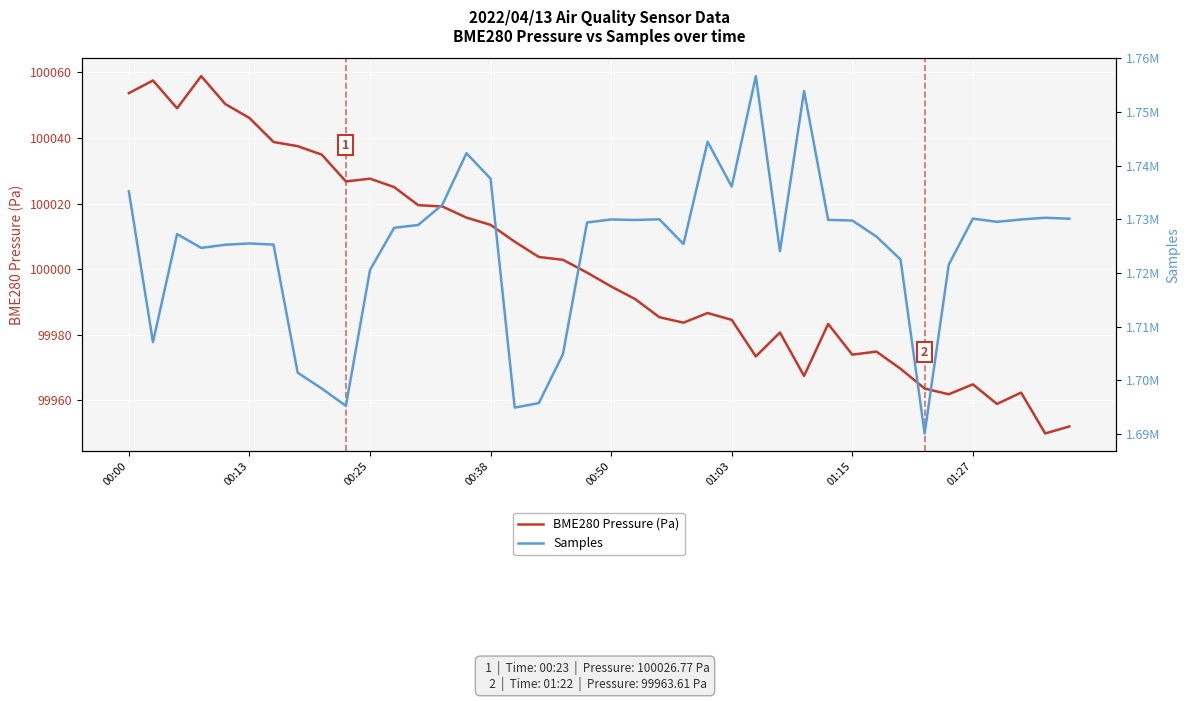

What is the sum of all Samples values?

68982833.0